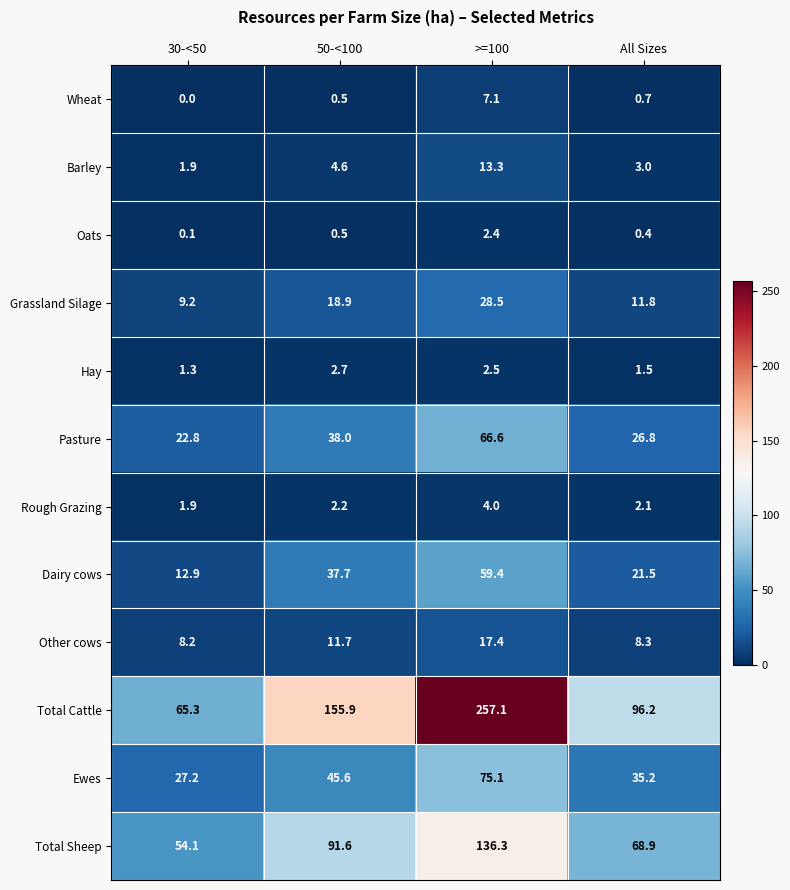

What is the difference between the highest and lowest values at >=100?

254.7